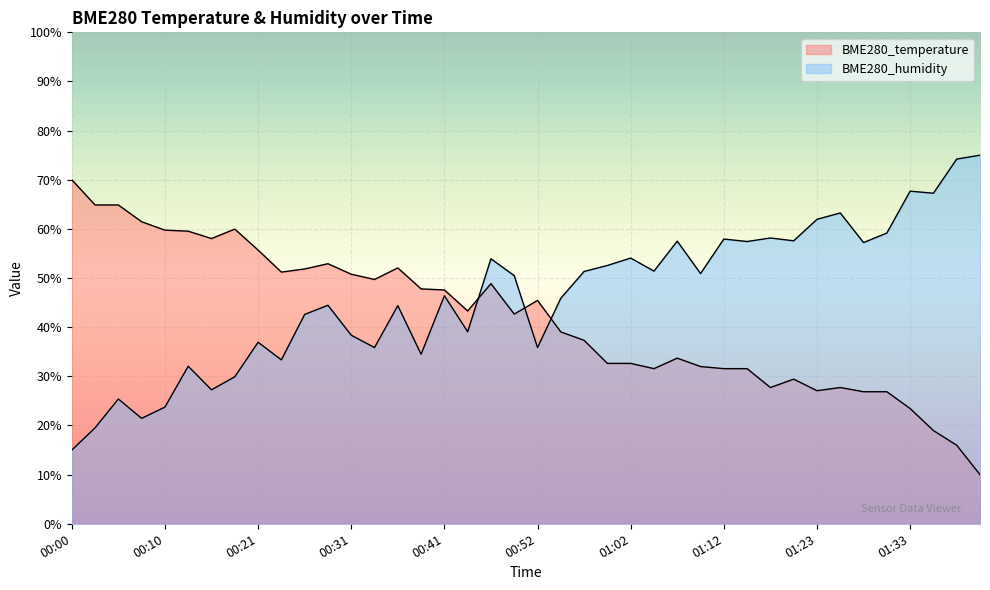

List the series in order of their peak value, highest first.

BME280_humidity, BME280_temperature